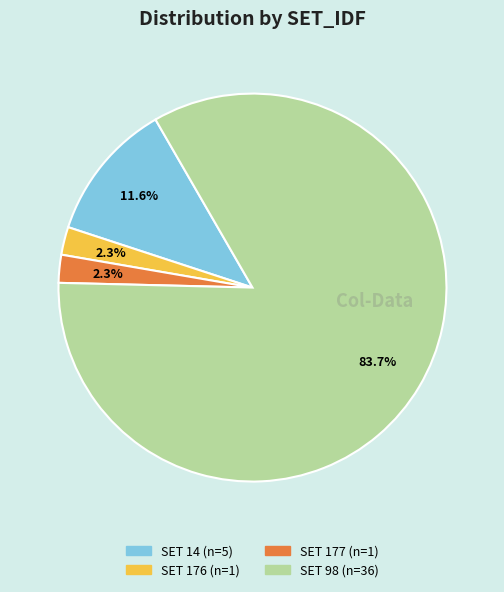

Is there a majority slice in this chart?

Yes